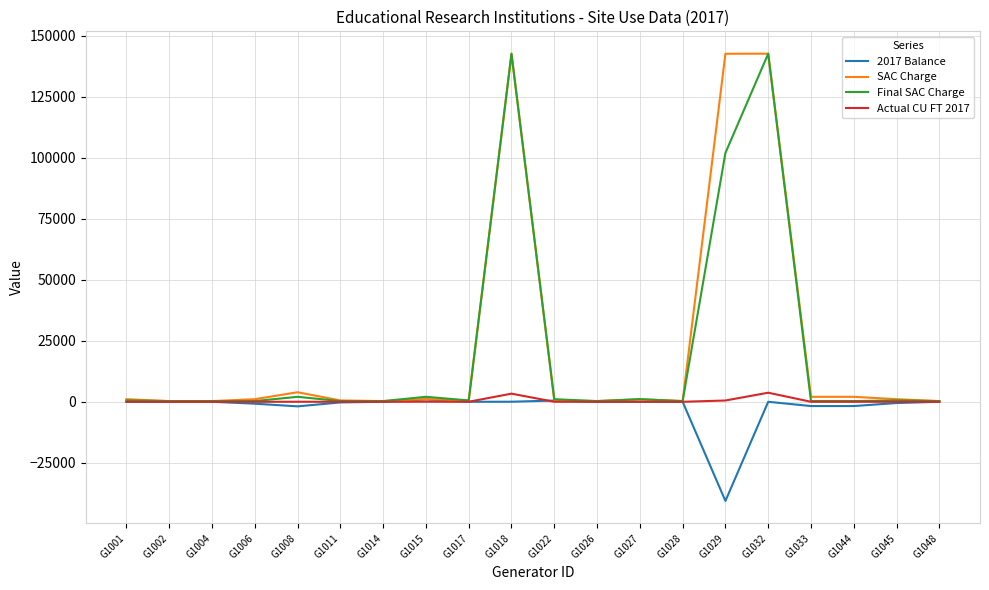

What is the difference between the second highest and second lowest values in the Final SAC Charge series?

142395.0